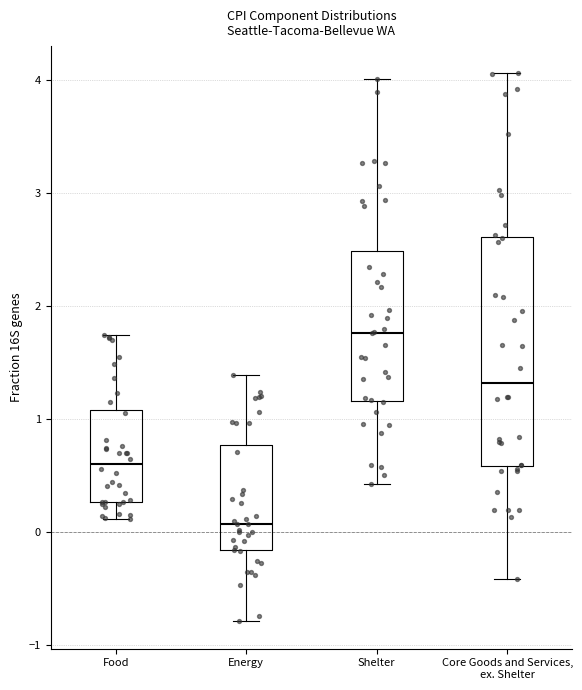

Which box has the highest median line?

Shelter